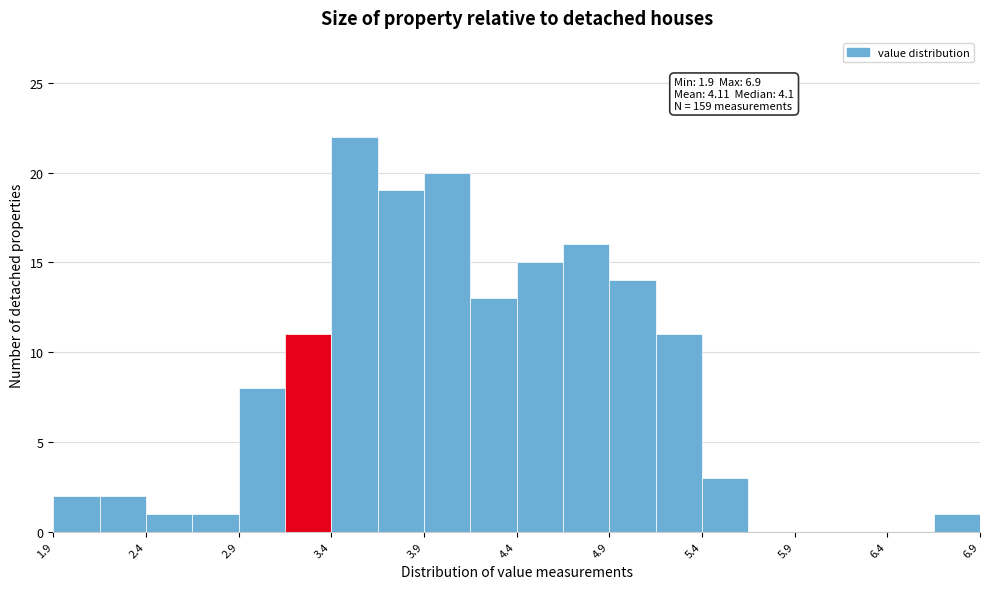

Over which range of the x-axis is the bar tallest?

3.40 to 3.65